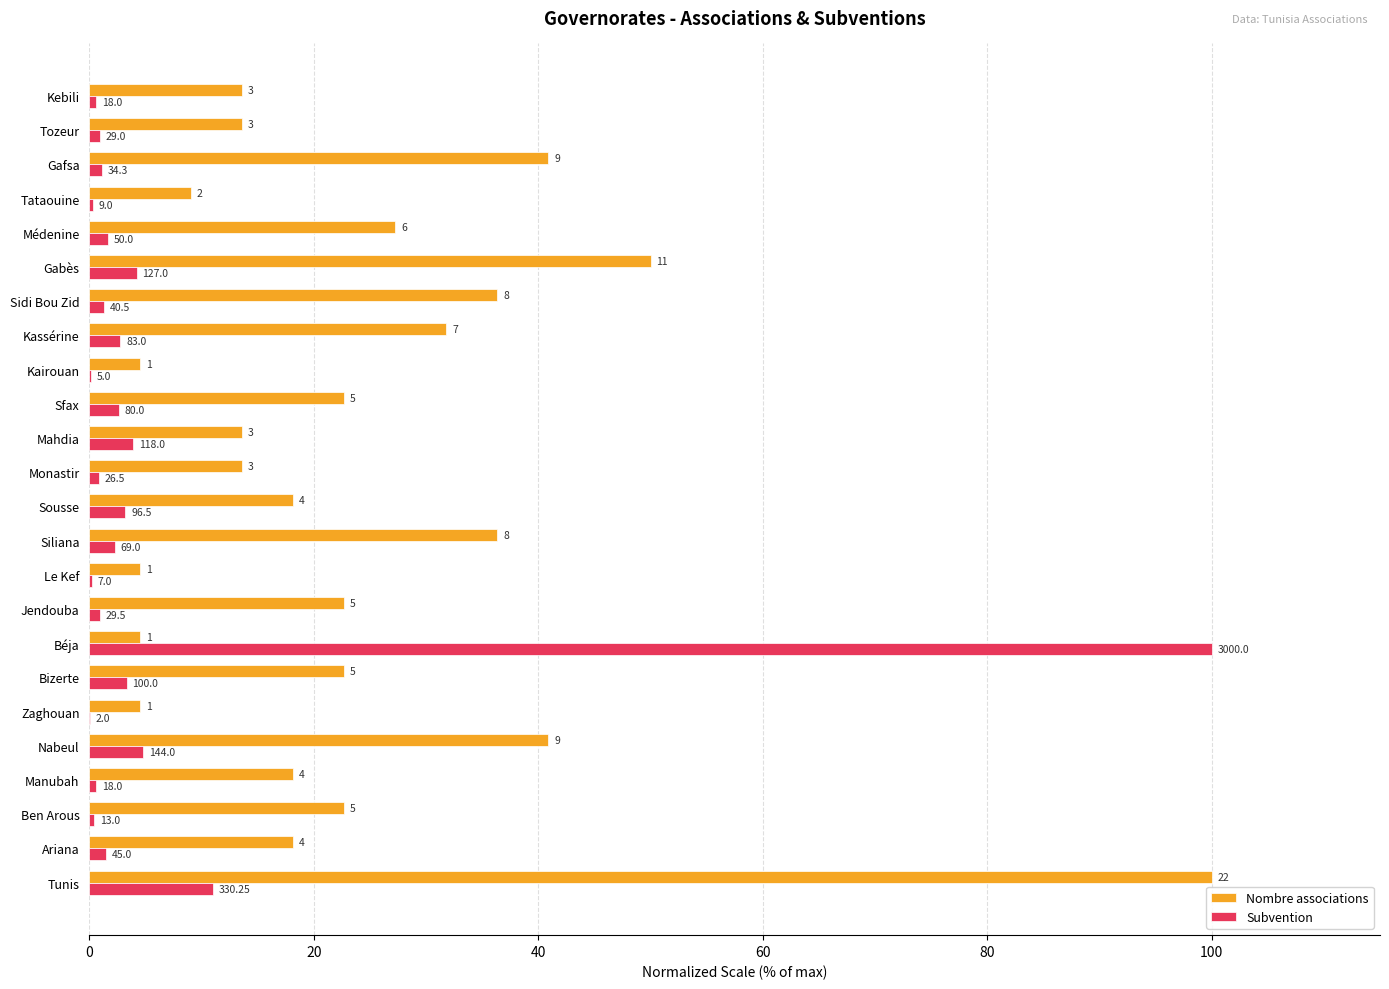

What are all the series names shown in the legend?

Nombre associations, Subvention